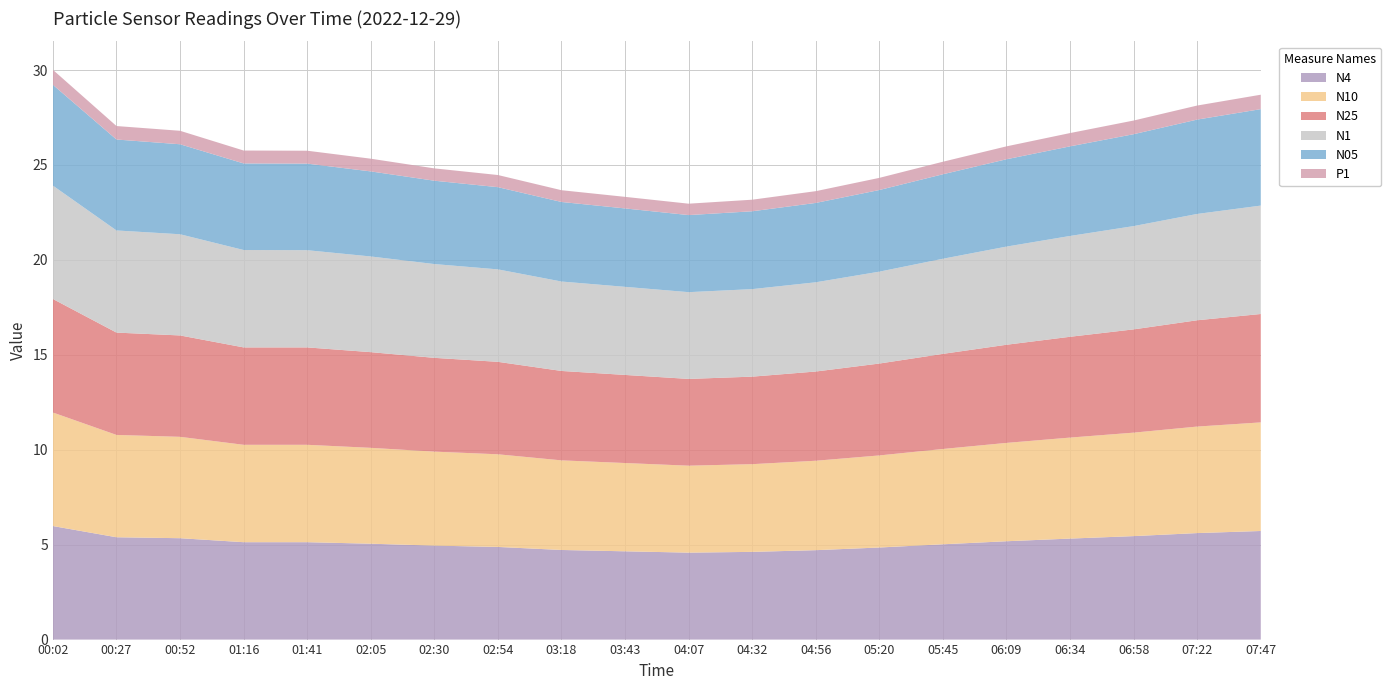

Reading right to left, transcribe all the data shown in this chart.

N4: 5.7	5.6	5.5	5.3	5.2	5.0	4.8	4.7	4.6	4.6	4.7	4.7	4.9	5.0	5.0	5.1	5.1	5.3	5.4	6.0
N10: 5.7	5.6	5.5	5.3	5.2	5.0	4.8	4.7	4.6	4.6	4.7	4.7	4.9	5.0	5.0	5.1	5.1	5.3	5.4	6.0
N25: 5.7	5.6	5.4	5.3	5.2	5.0	4.8	4.7	4.6	4.6	4.6	4.7	4.9	4.9	5.0	5.1	5.1	5.3	5.4	6.0
N1: 5.7	5.6	5.4	5.3	5.2	5.0	4.8	4.7	4.6	4.6	4.6	4.7	4.9	4.9	5.0	5.1	5.1	5.3	5.4	6.0
N05: 5.1	5.0	4.8	4.7	4.6	4.5	4.3	4.2	4.1	4.1	4.1	4.2	4.3	4.4	4.5	4.6	4.6	4.7	4.8	5.3
P1: 0.8	0.7	0.7	0.7	0.7	0.7	0.6	0.6	0.6	0.6	0.6	0.6	0.6	0.7	0.7	0.7	0.7	0.7	0.7	0.8